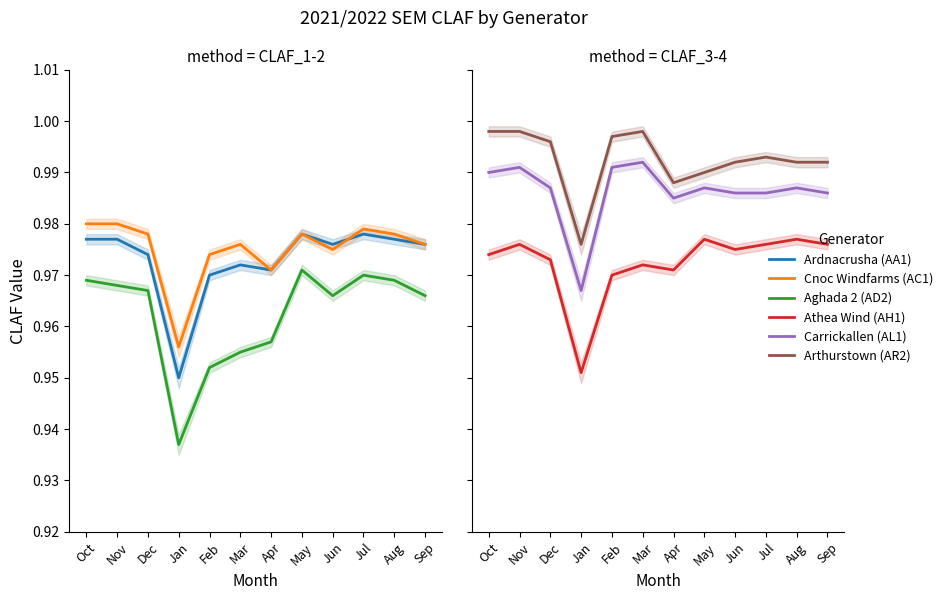

Reading left to right, extract all data points from this chart.

Ardnacrusha (AA1): 1.0	1.0	1.0	0.9	1.0	1.0	1.0	1.0	1.0	1.0	1.0	1.0
Cnoc Windfarms (AC1): 1.0	1.0	1.0	1.0	1.0	1.0	1.0	1.0	1.0	1.0	1.0	1.0
Aghada 2 (AD2): 1.0	1.0	1.0	0.9	1.0	1.0	1.0	1.0	1.0	1.0	1.0	1.0
Athea Wind (AH1): 1.0	1.0	1.0	1.0	1.0	1.0	1.0	1.0	1.0	1.0	1.0	1.0
Carrickallen (AL1): 1.0	1.0	1.0	1.0	1.0	1.0	1.0	1.0	1.0	1.0	1.0	1.0
Arthurstown (AR2): 1.0	1.0	1.0	1.0	1.0	1.0	1.0	1.0	1.0	1.0	1.0	1.0